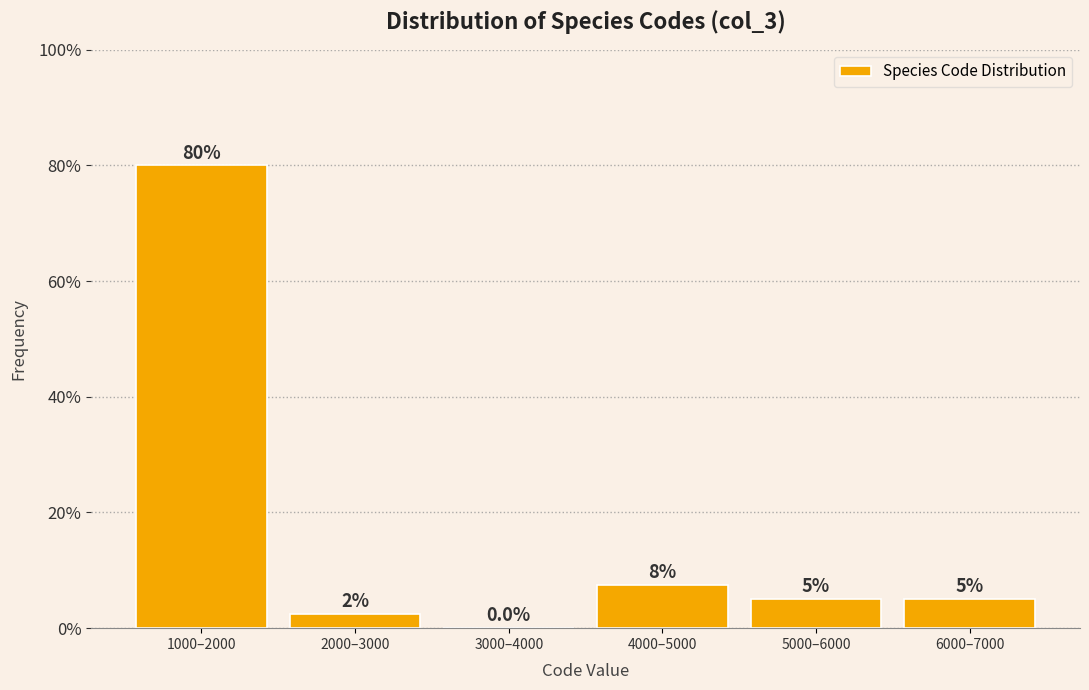

Reading left to right, transcribe all the data shown in this chart.

1000–2000=80.0	2000–3000=2.5	3000–4000=0.0	4000–5000=7.5	5000–6000=5.0	6000–7000=5.0